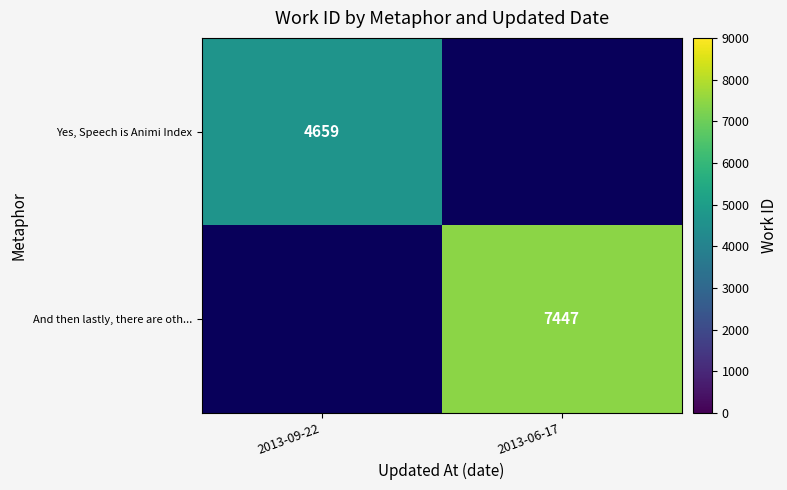

The And then lastly, there are oth... series shows 12612.4 at 2013-06-17. True or false?

False